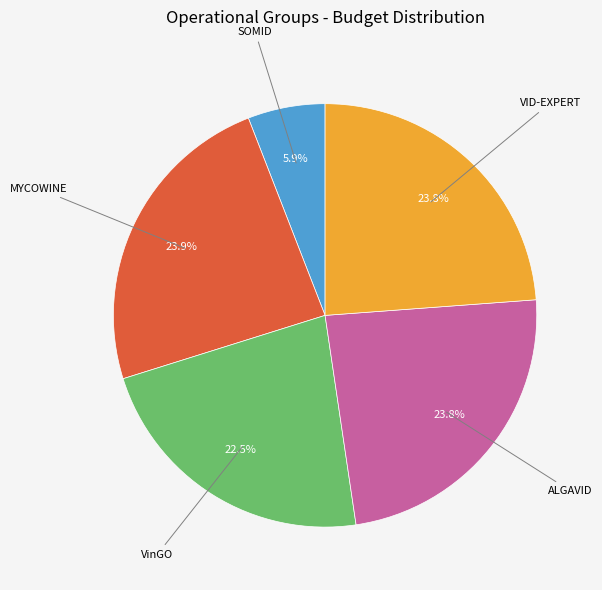

Is there any slice that represents more than half of the pie?

No